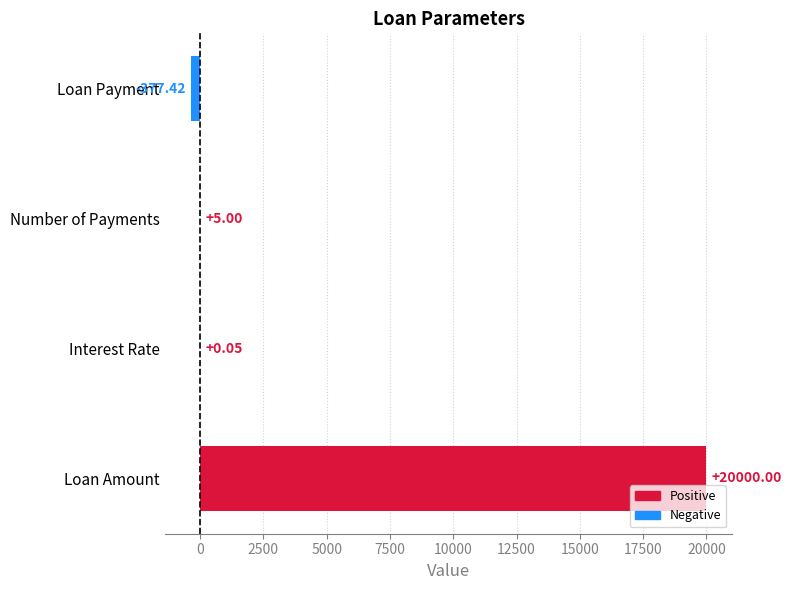

What is the ratio of the value at Loan Amount to the value at Number of Payments?

4000.0